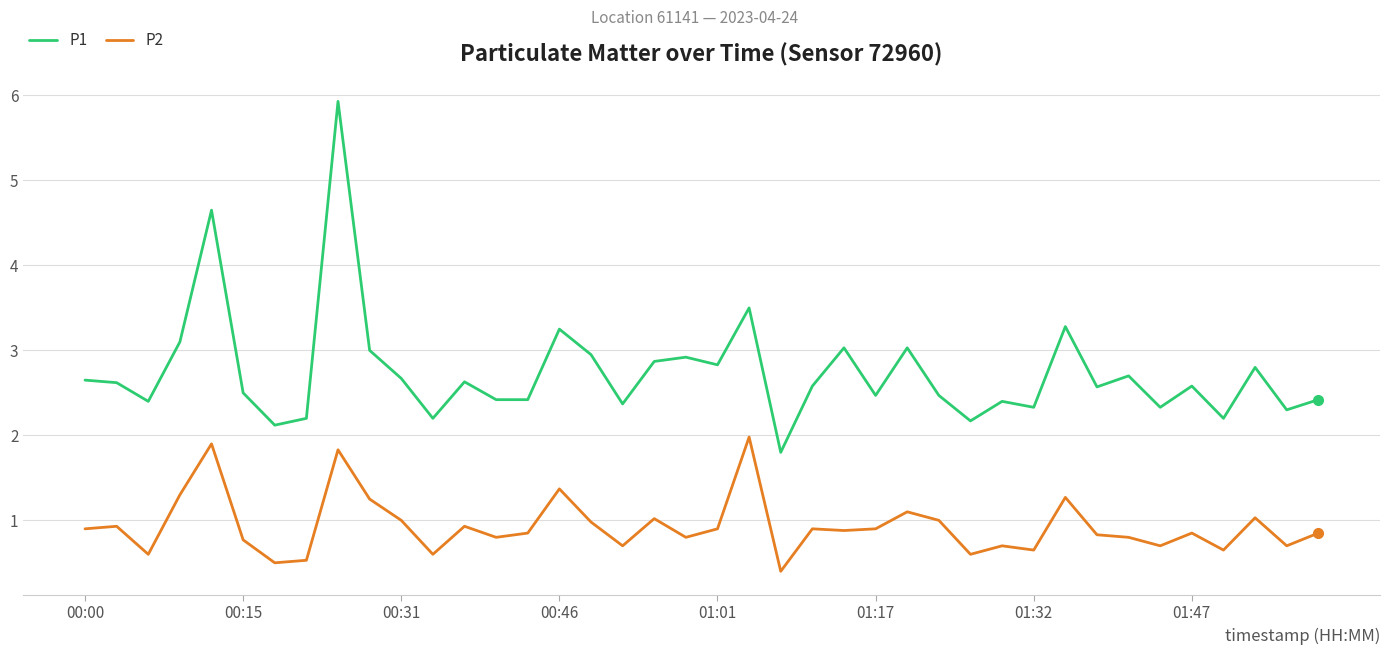

What is the highest value of the P1 series?

5.9